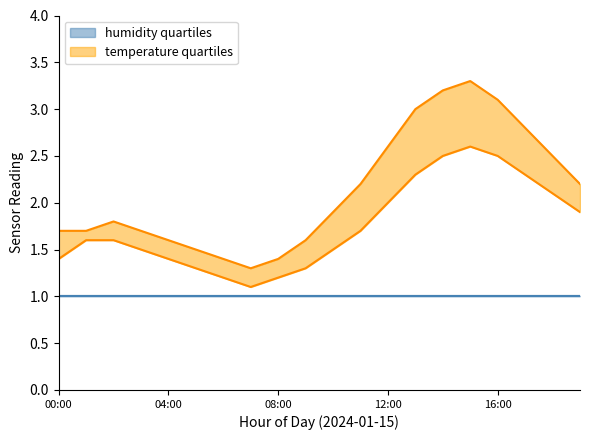

At which label does temperature_q1 reach its peak?

15:00